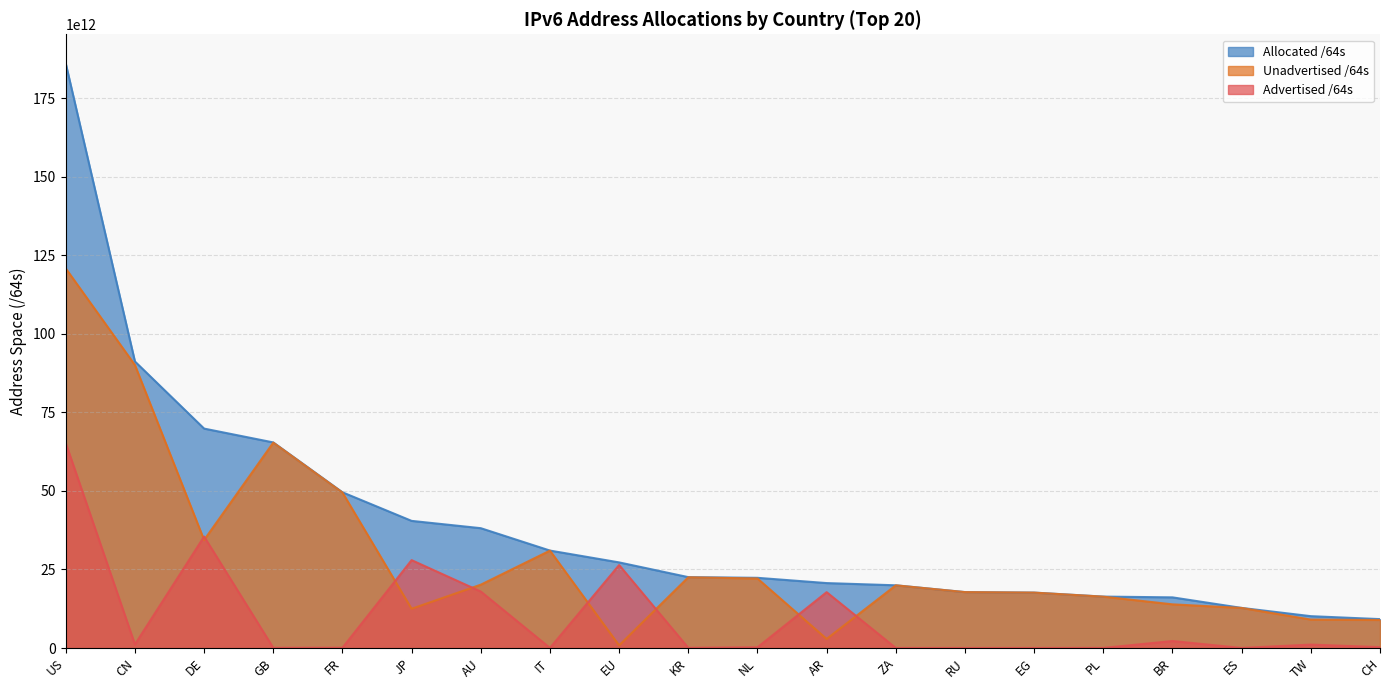

True or false: Advertised /64s has a value of 1556570080097 at CN.

False